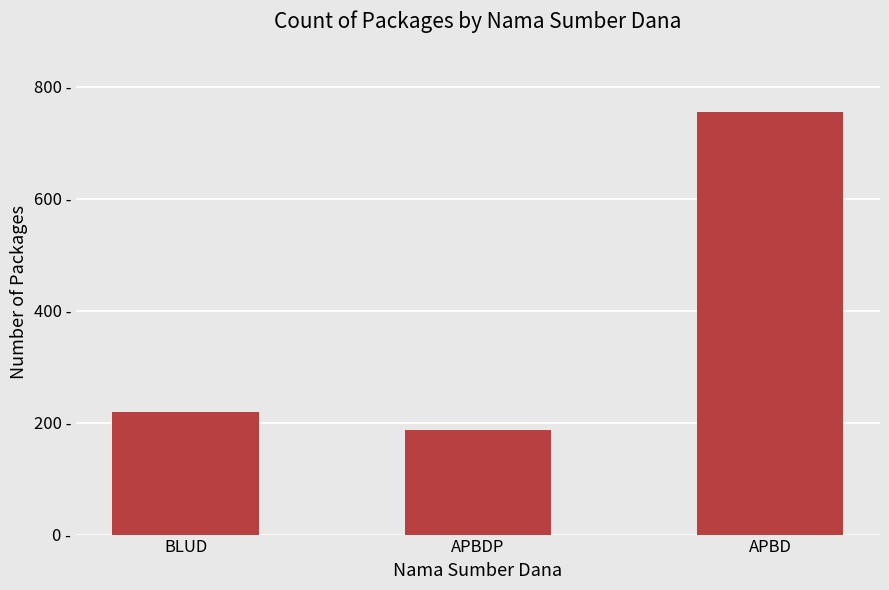

The value at APBD is 755. True or false?

True